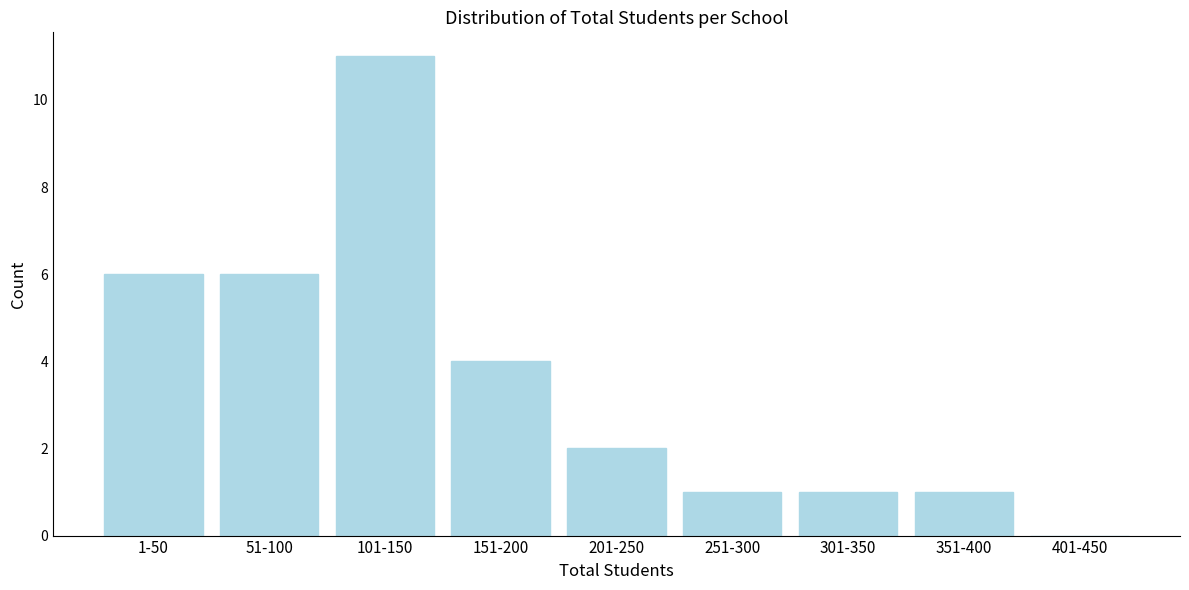

Reading left to right, transcribe all the data shown in this chart.

1-50=6	51-100=6	101-150=11	151-200=4	201-250=2	251-300=1	301-350=1	351-400=1	401-450=0